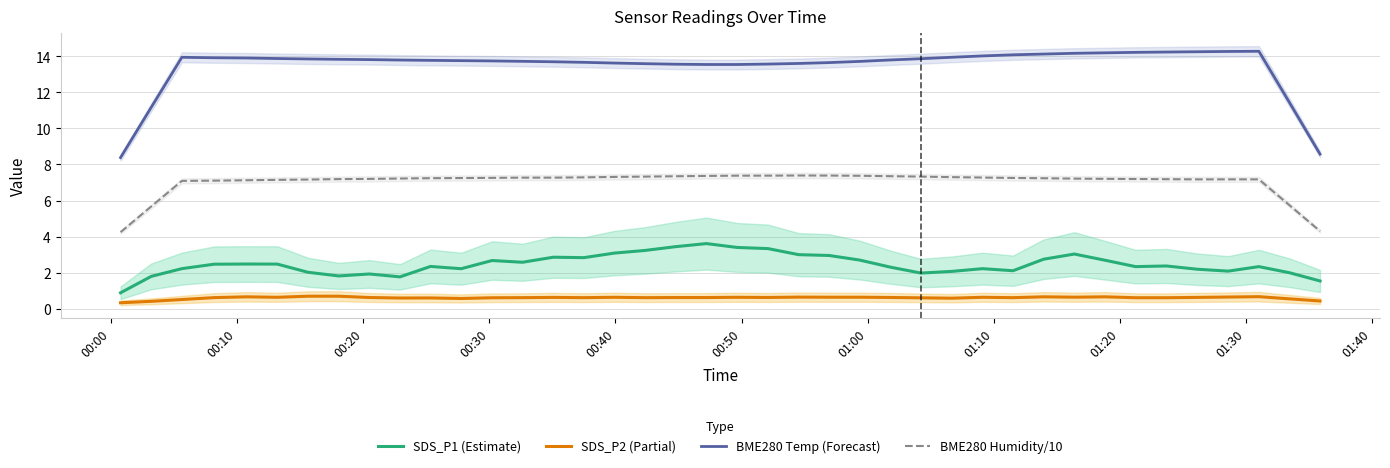

True or false: SDS_P1 (Estimate) and BME280 Humidity/10 cross at least once.

False